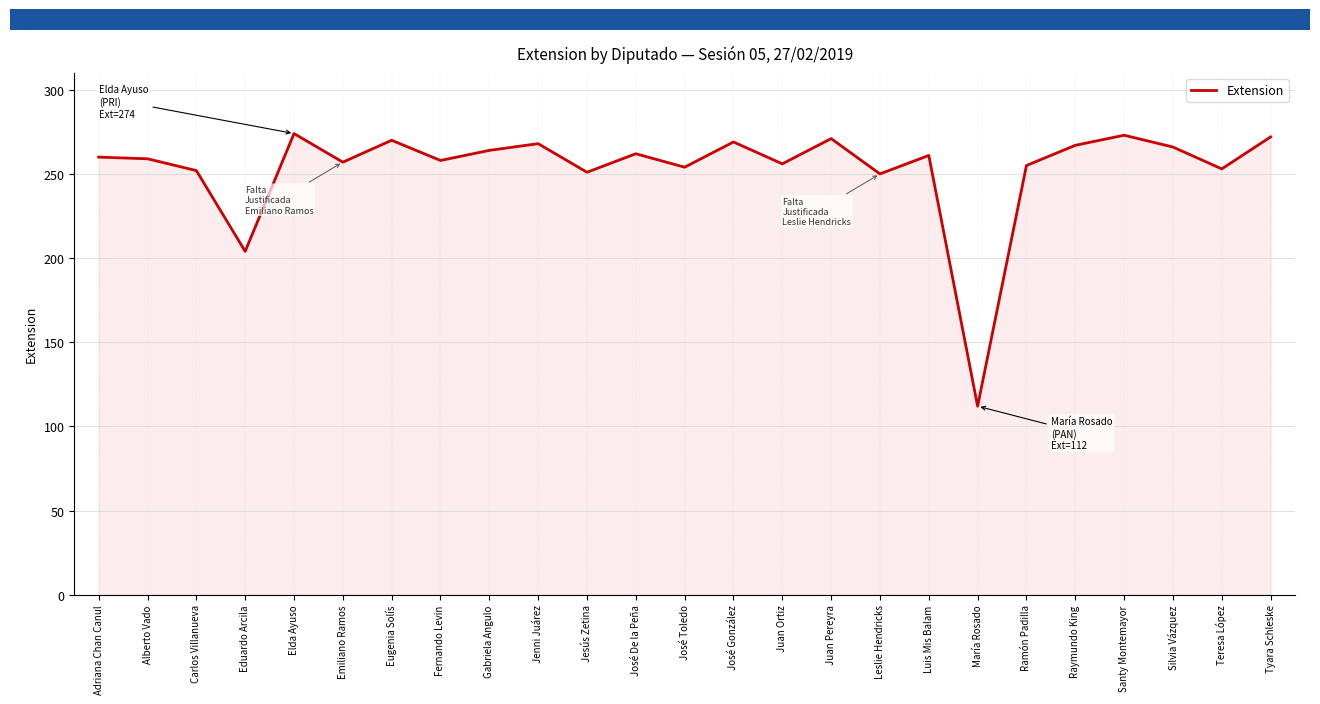

Which category has the lowest value across all series?

María Rosado